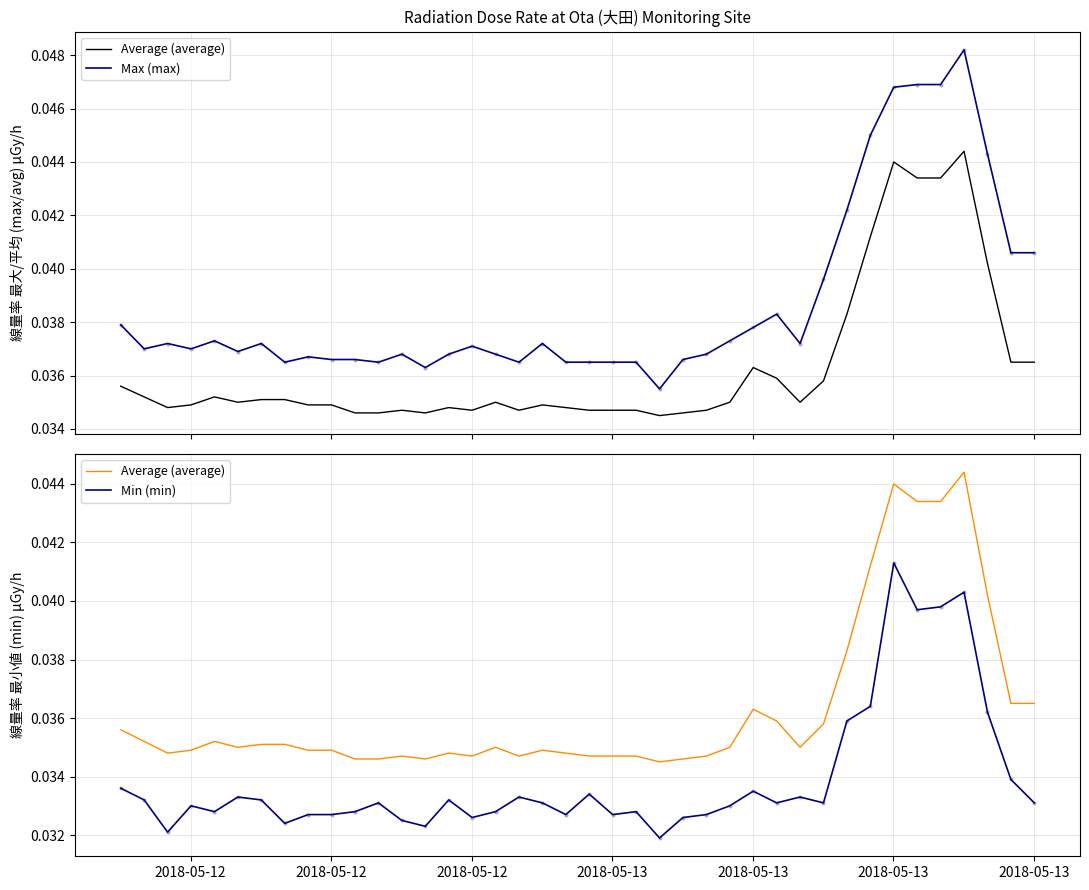

What are all the series names shown in the legend?

Average (average), Max (max), Min (min)